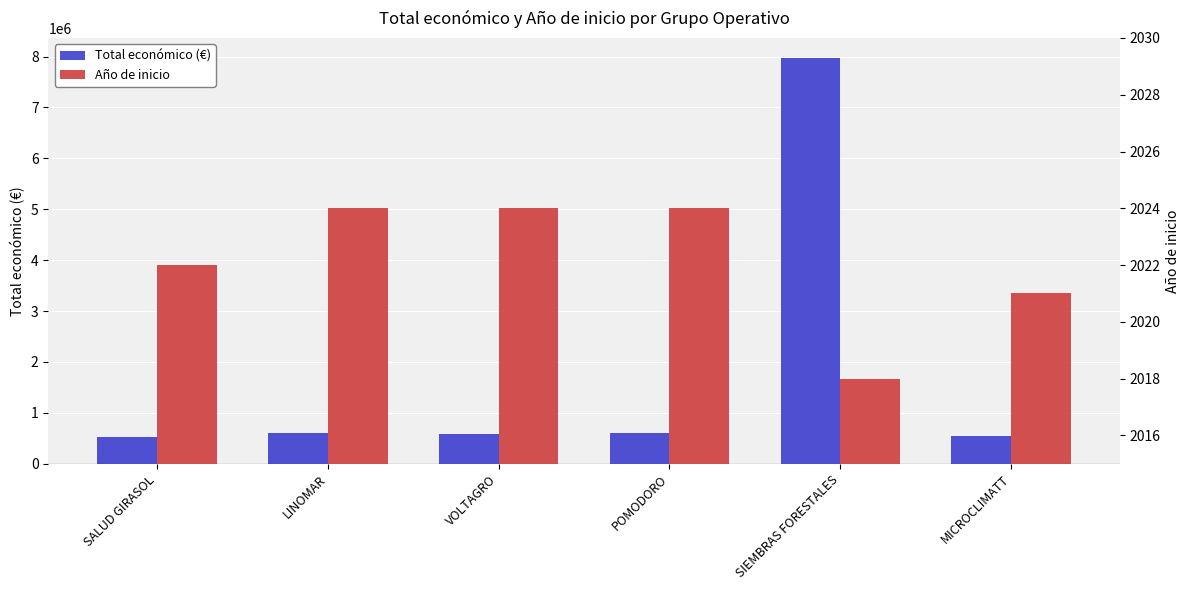

What is the spread (max minus min) of values at POMODORO?

597516